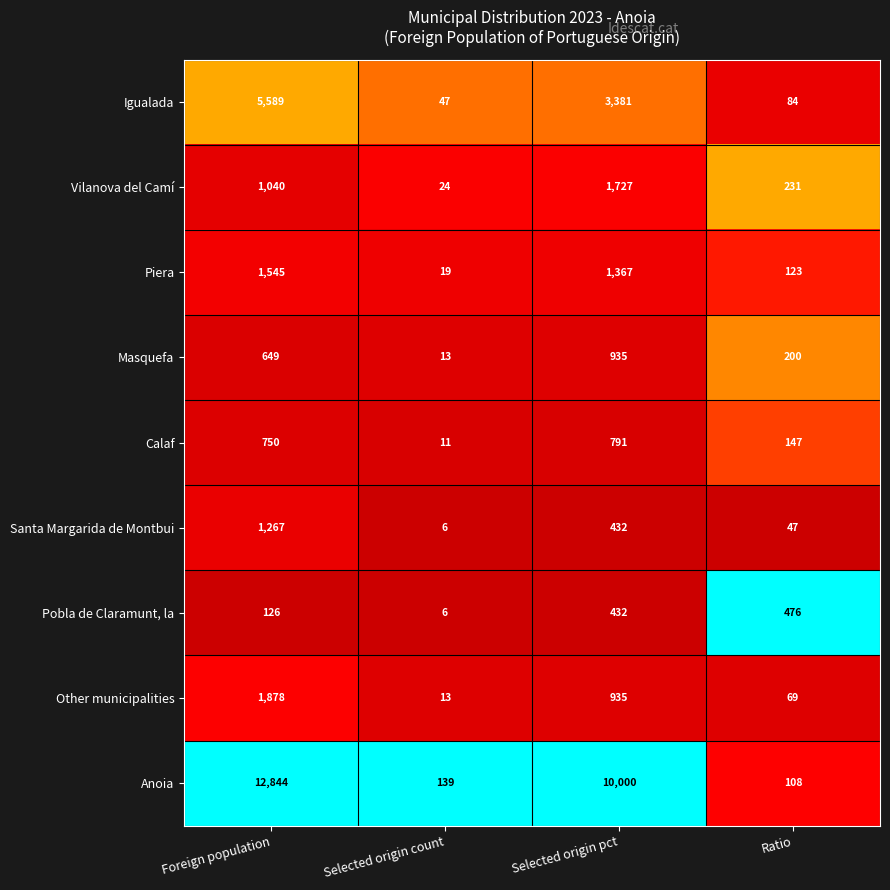

At which category does the chart reach its minimum across all series?

Selected origin count